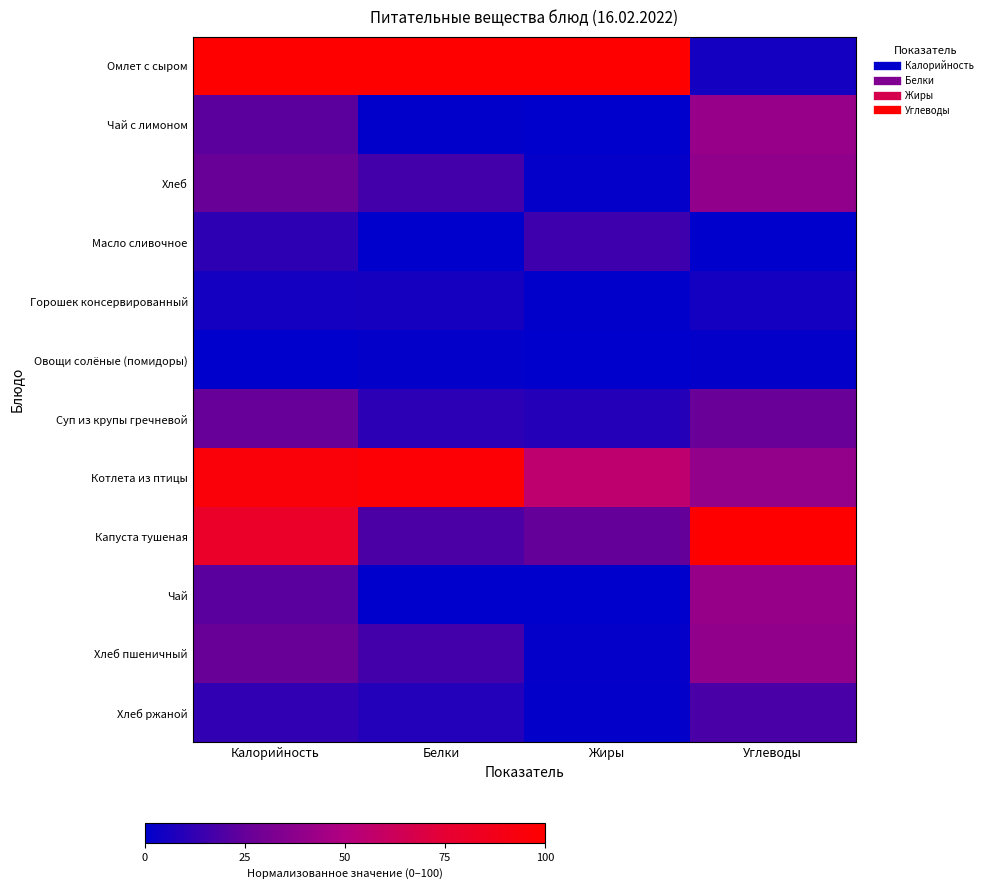

Which series has the largest range (max minus min)?

Омлет с сыром